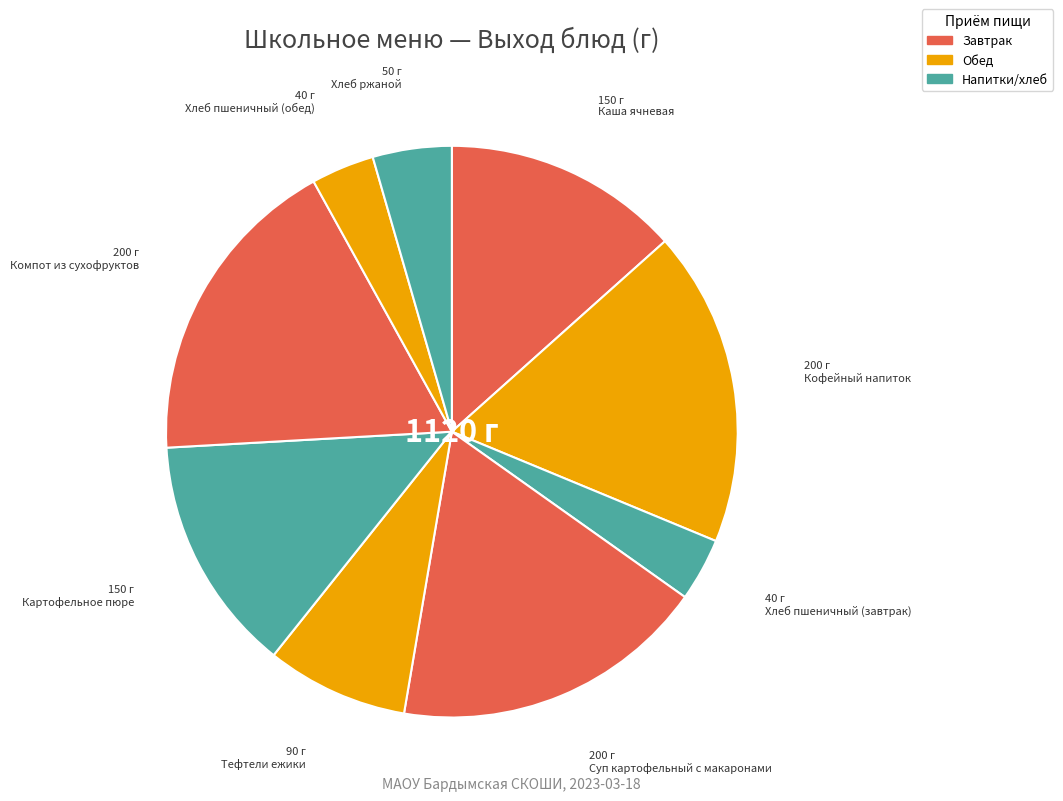

Which slice is the smallest?

Хлеб пшеничный (завтрак)